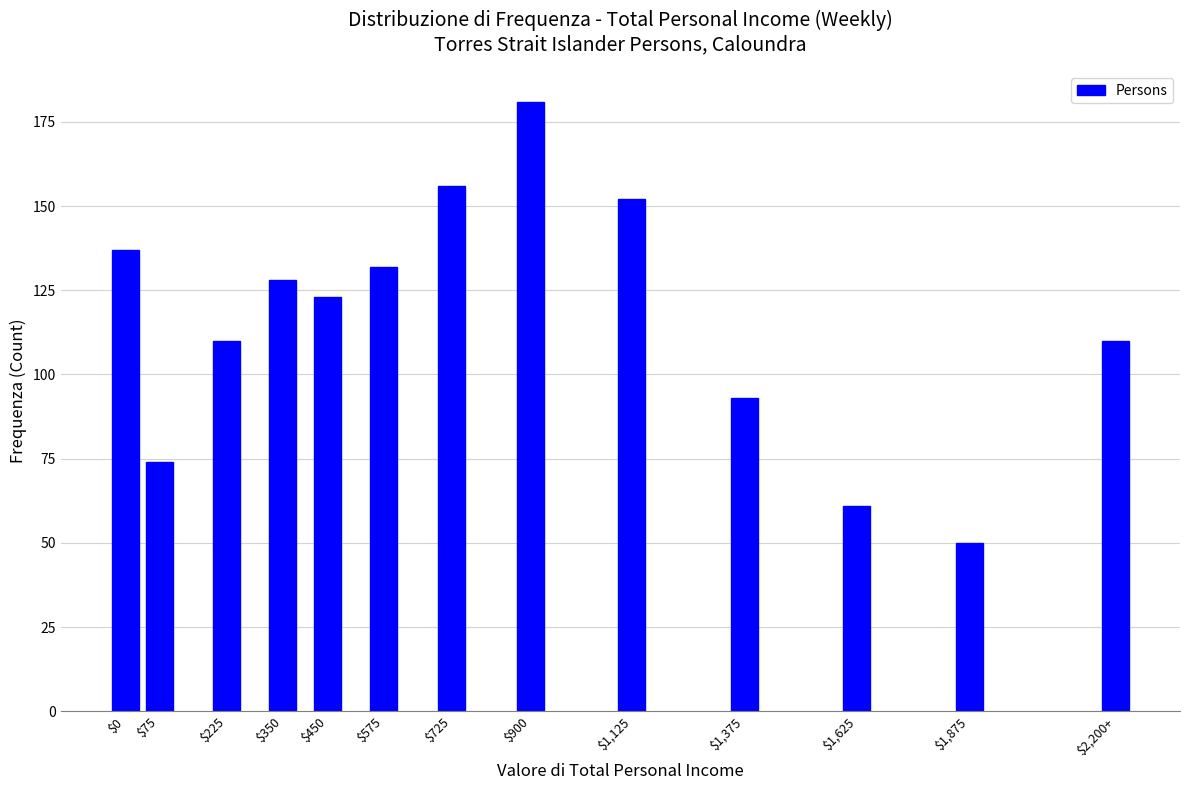

Reading left to right, what are all the values shown in this chart?

137	74	110	128	123	132	156	181	152	93	61	50	110